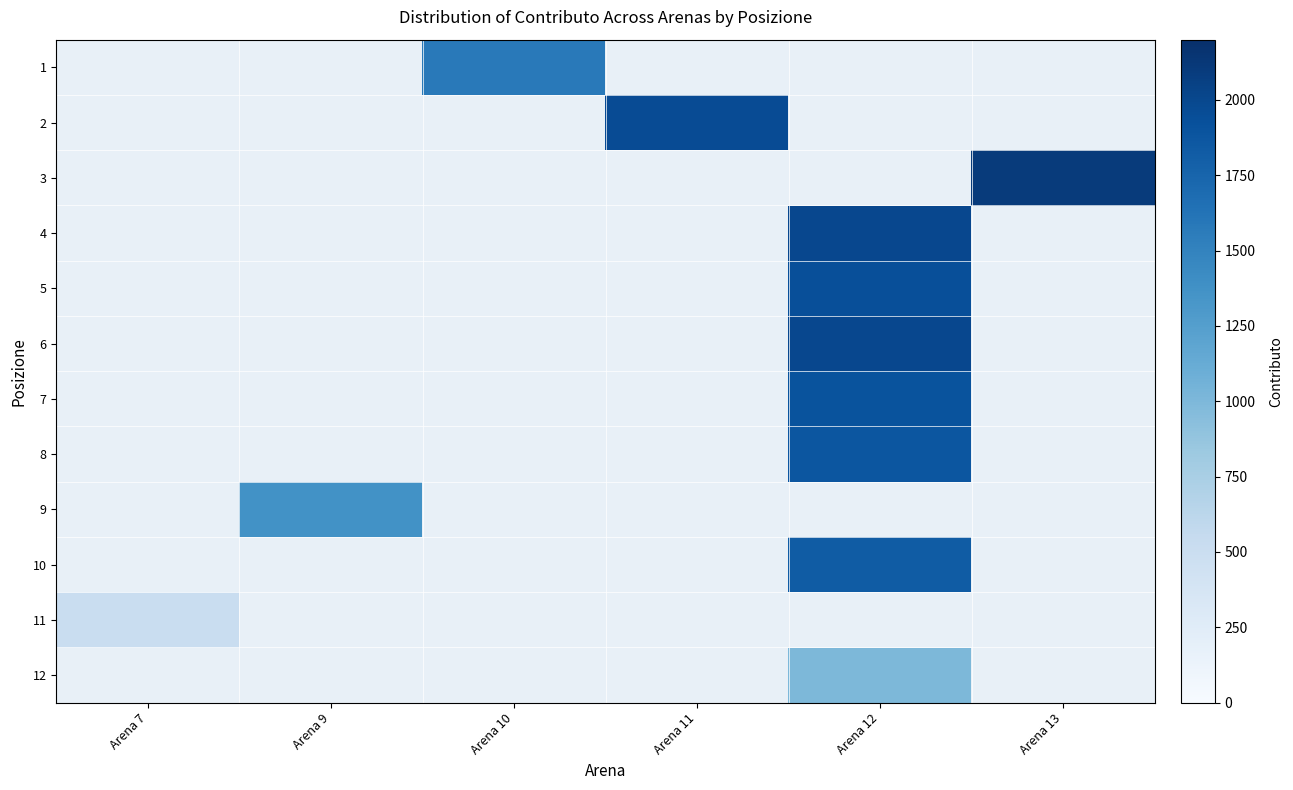

At which label is 11 closest to 513?

Arena 7